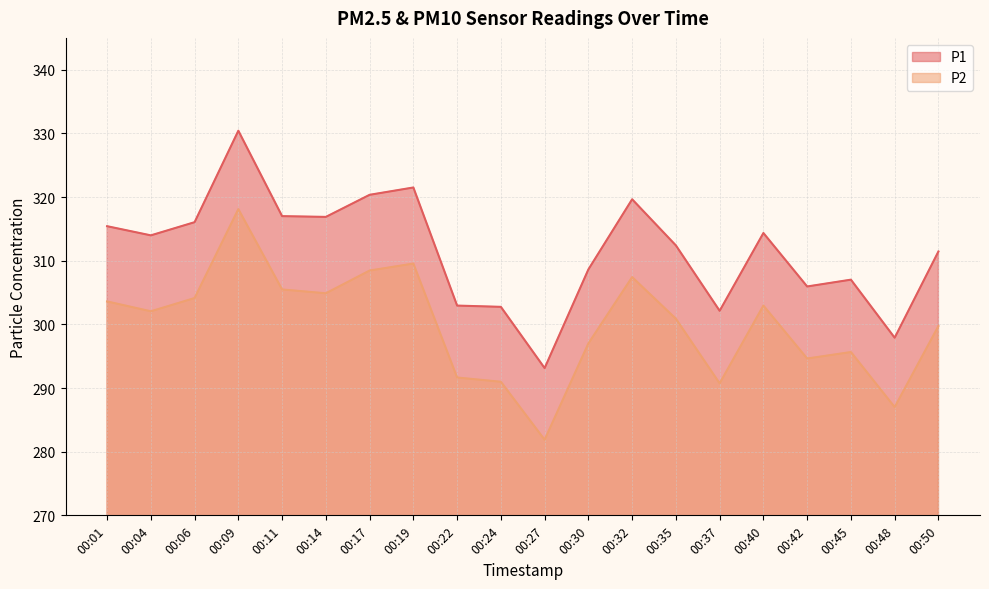

How many series are shown in this chart?

2